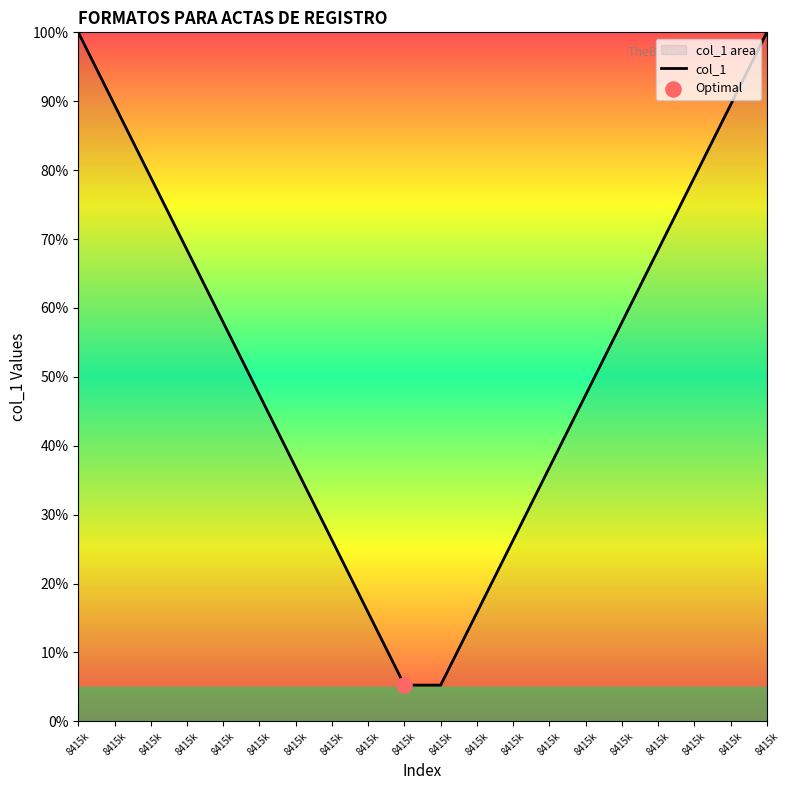

What is the change in value from 8415k to 8415k?

-52.6